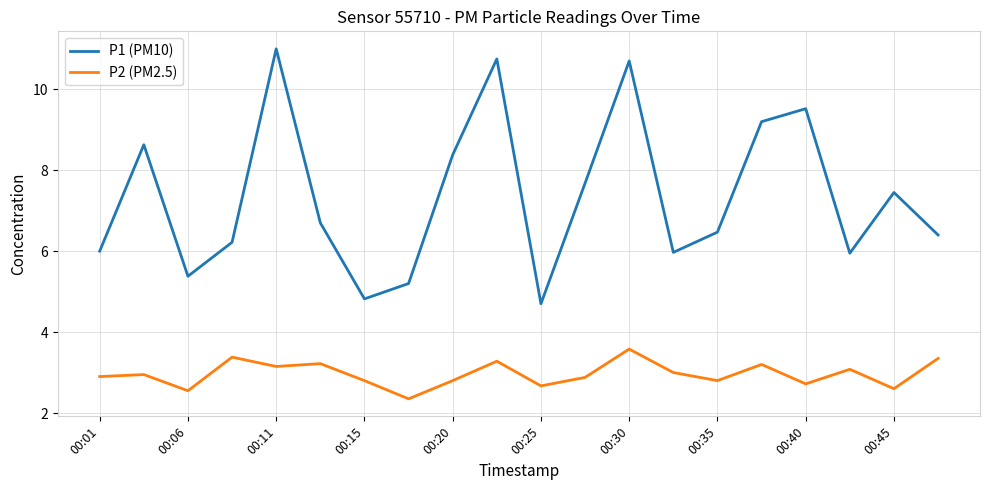

What is the difference between the maximum and minimum values in the P1 (PM10) series?

6.3